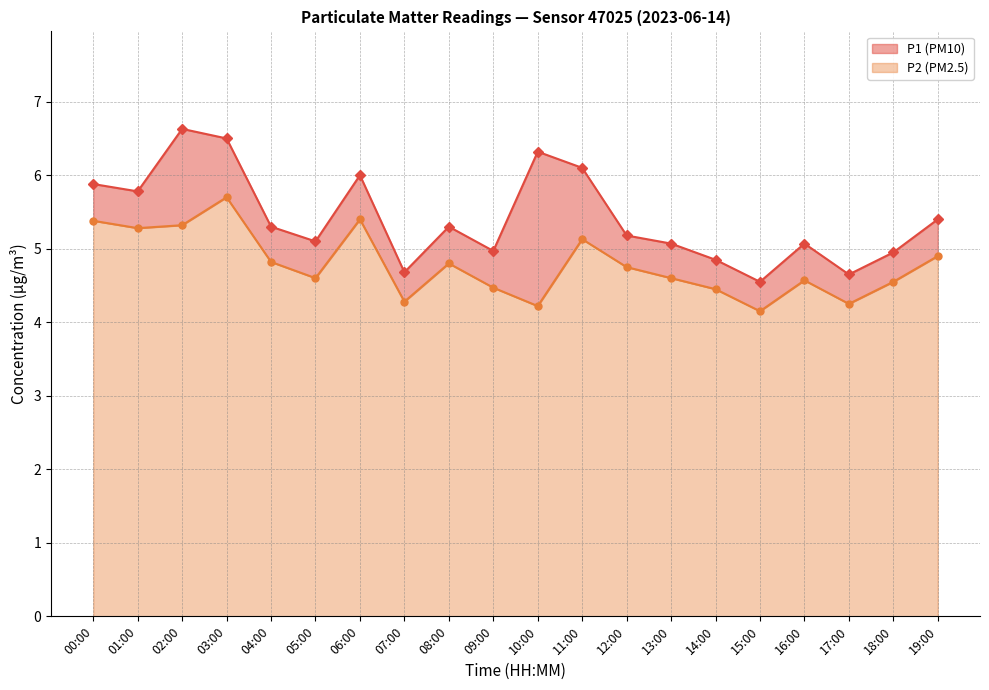

At how many categories does at least one series exceed 6?

4